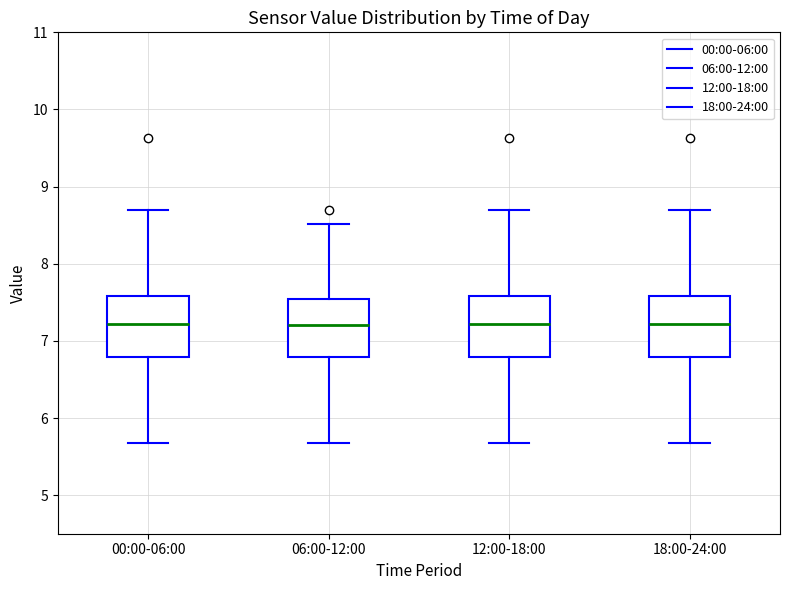

Reading left to right, read every box against the y-axis: the position of its median line, the range the box covers, and the ends of its whiskers. The values are not printed on the chart, so give them approximately, as read against the axis.

00:00-06:00: median 7.2, box 6.8 to 7.6, whiskers 5.7 to 8.7
06:00-12:00: median 7.2, box 6.8 to 7.5, whiskers 5.7 to 8.5
12:00-18:00: median 7.2, box 6.8 to 7.6, whiskers 5.7 to 8.7
18:00-24:00: median 7.2, box 6.8 to 7.6, whiskers 5.7 to 8.7